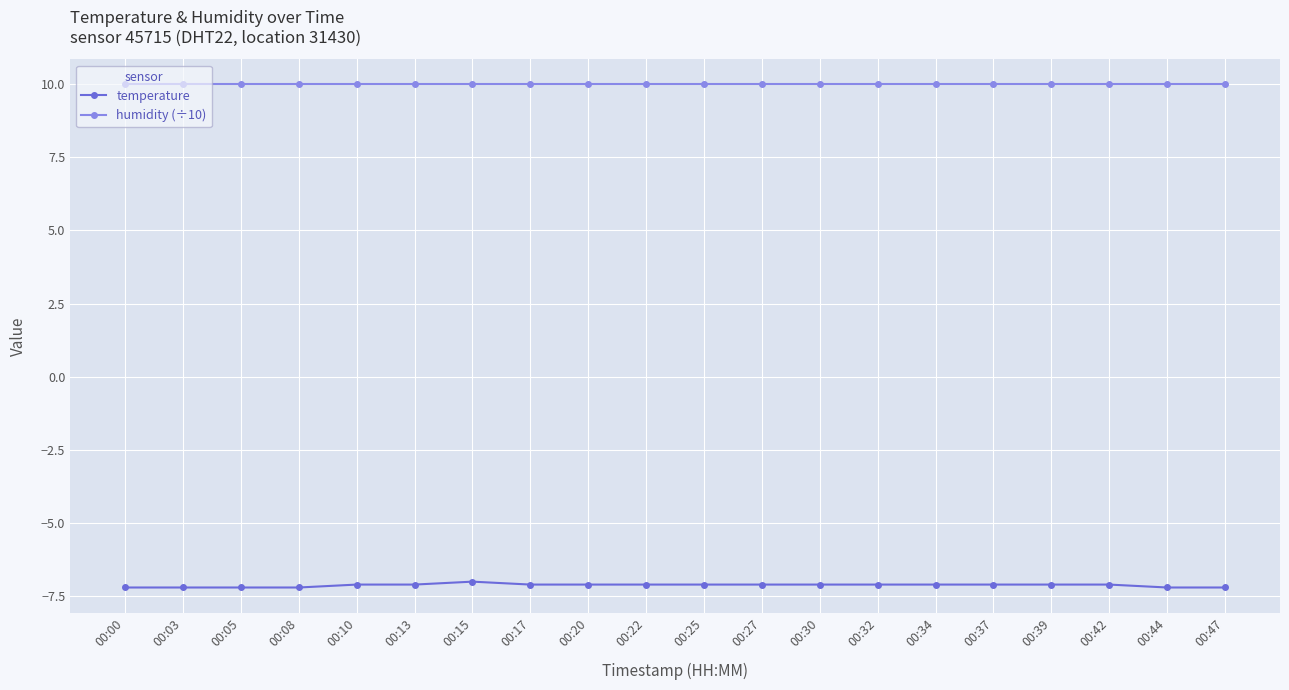

What are all the series names shown in the legend?

temperature, humidity (÷10)